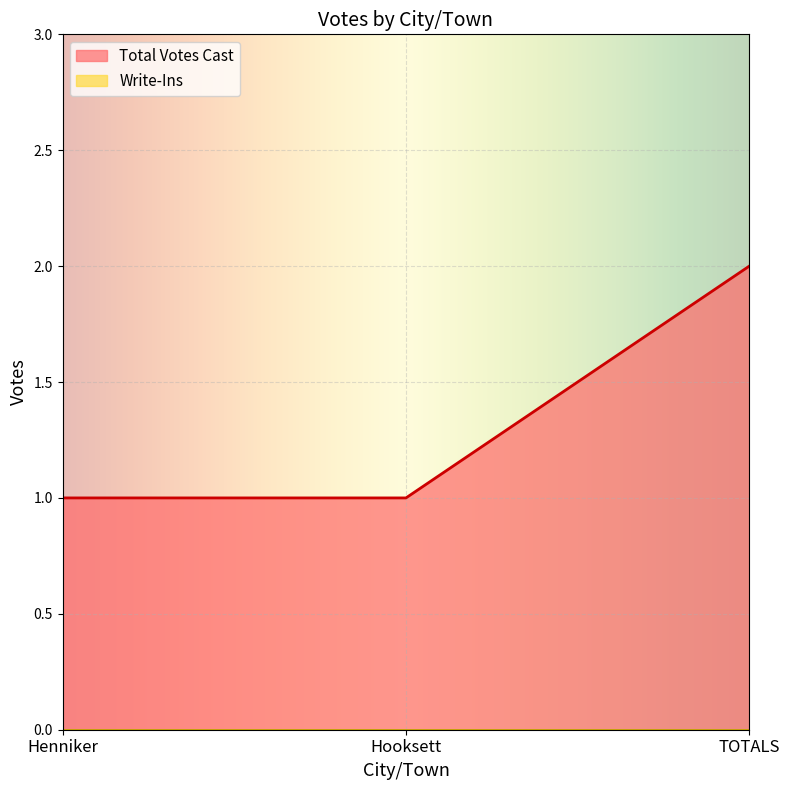

Does the chart display data point markers on the line(s)?

No